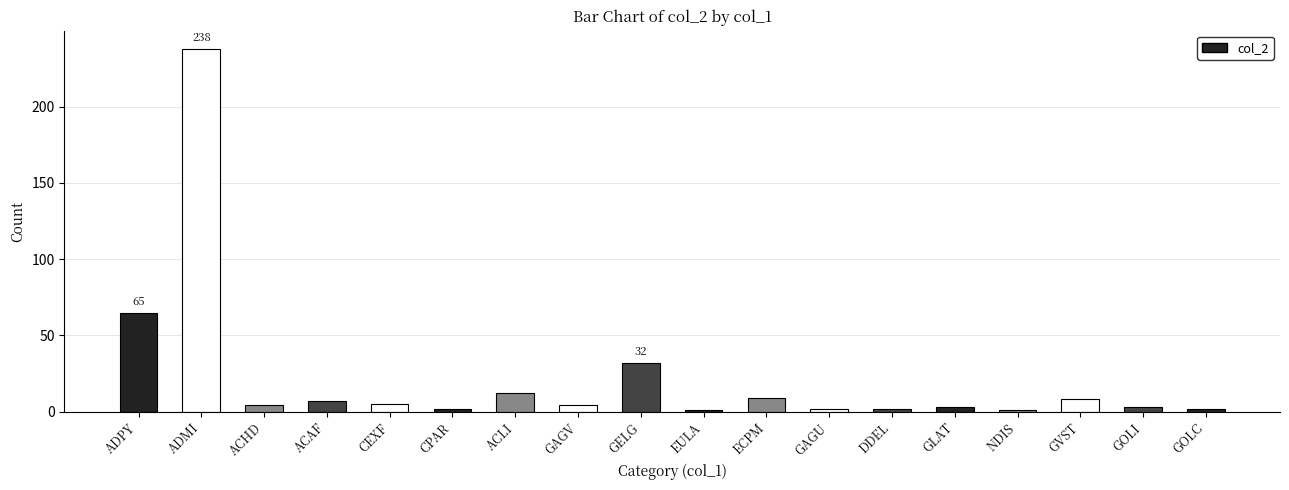

The value at NDIS is 1. True or false?

True